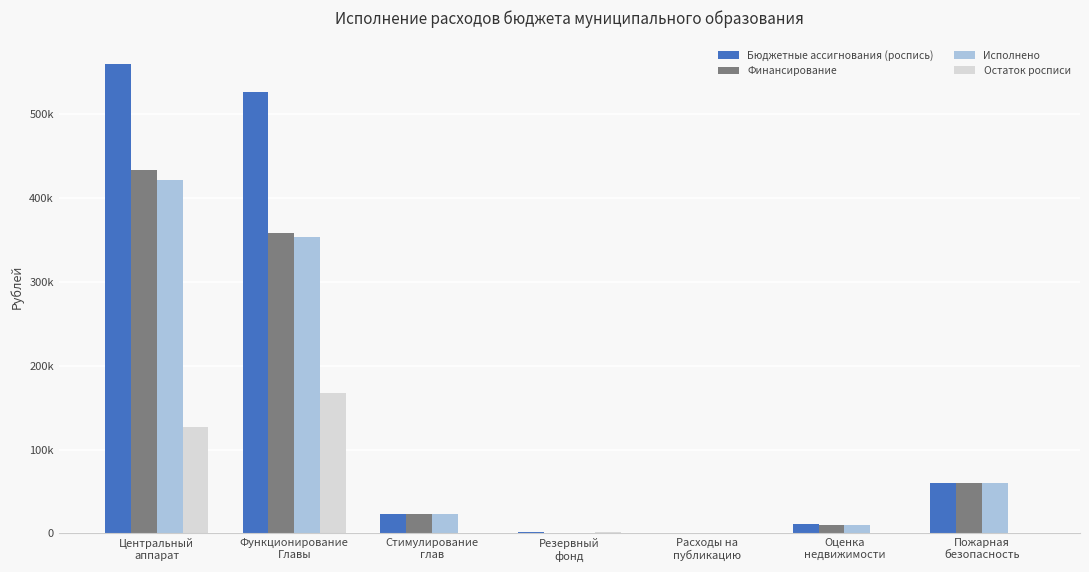

Rank the categories by Исполнено value from lowest to highest.

Резервный
фонд, Расходы на
публикацию, Оценка
недвижимости, Стимулирование
глав, Пожарная
безопасность, Функционирование
Главы, Центральный
аппарат